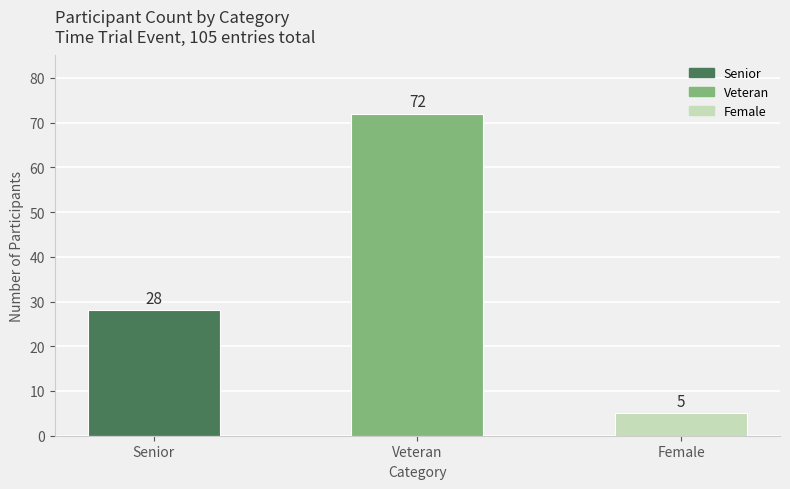

Reading left to right, what are all the values shown in this chart?

Senior=28	Veteran=72	Female=5